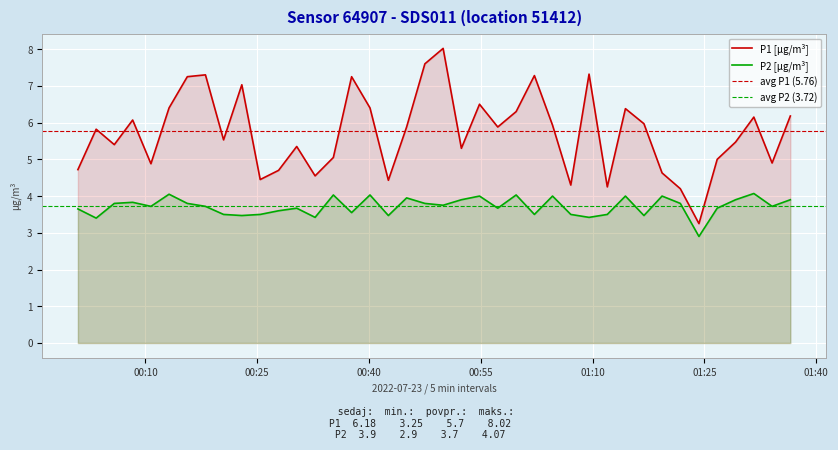

True or false: P2 [µg/m³] and P1 [µg/m³] cross at least once.

False